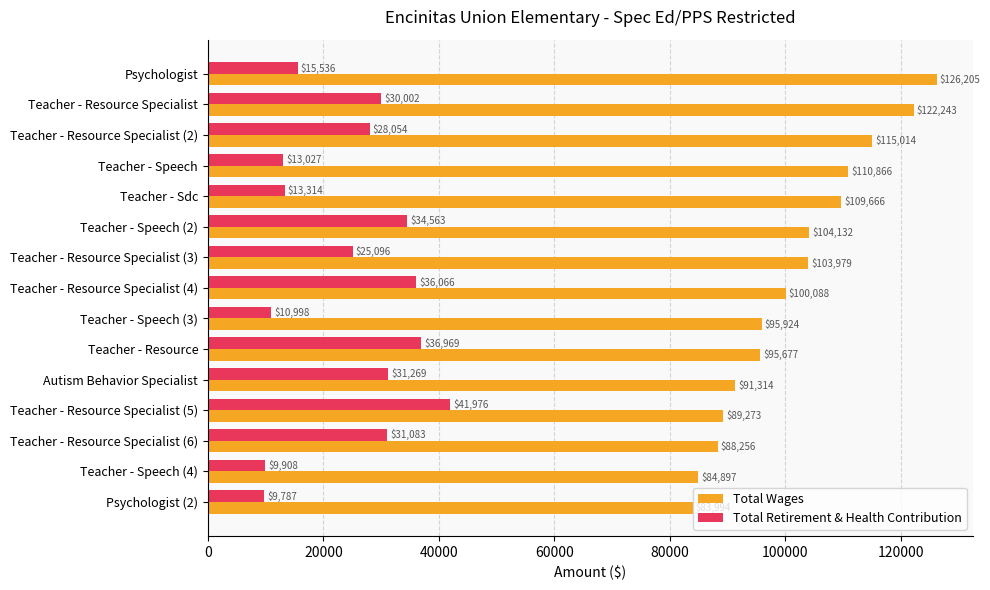

What is the minimum value for Total Wages?

83994